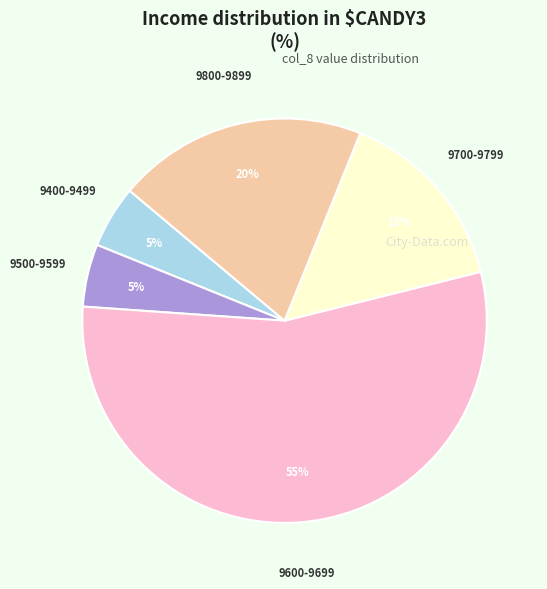

To the nearest percent, what is the average slice percentage?

20%